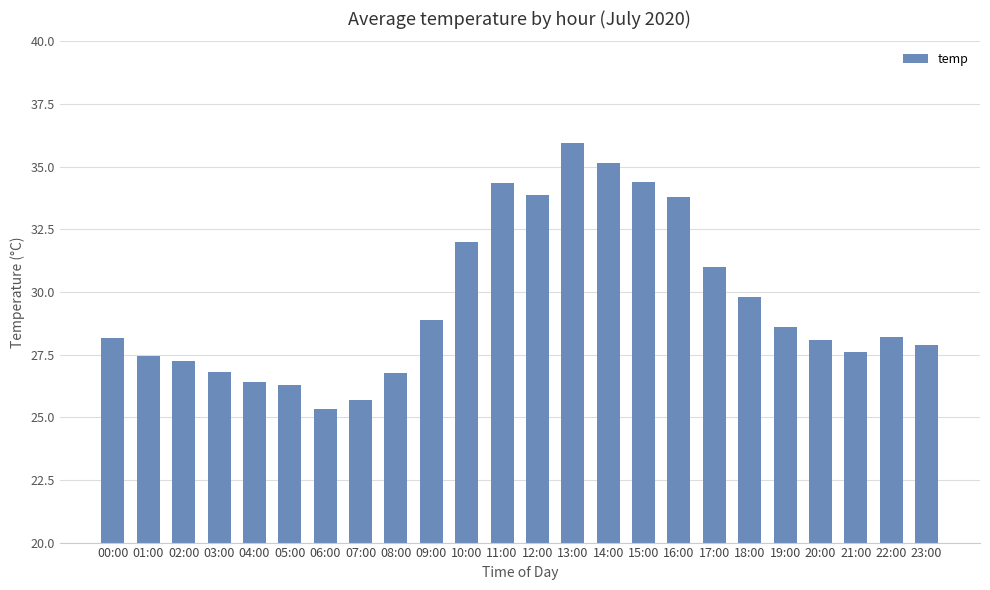

True or false: the data shows 8.4 at 14:00.

False